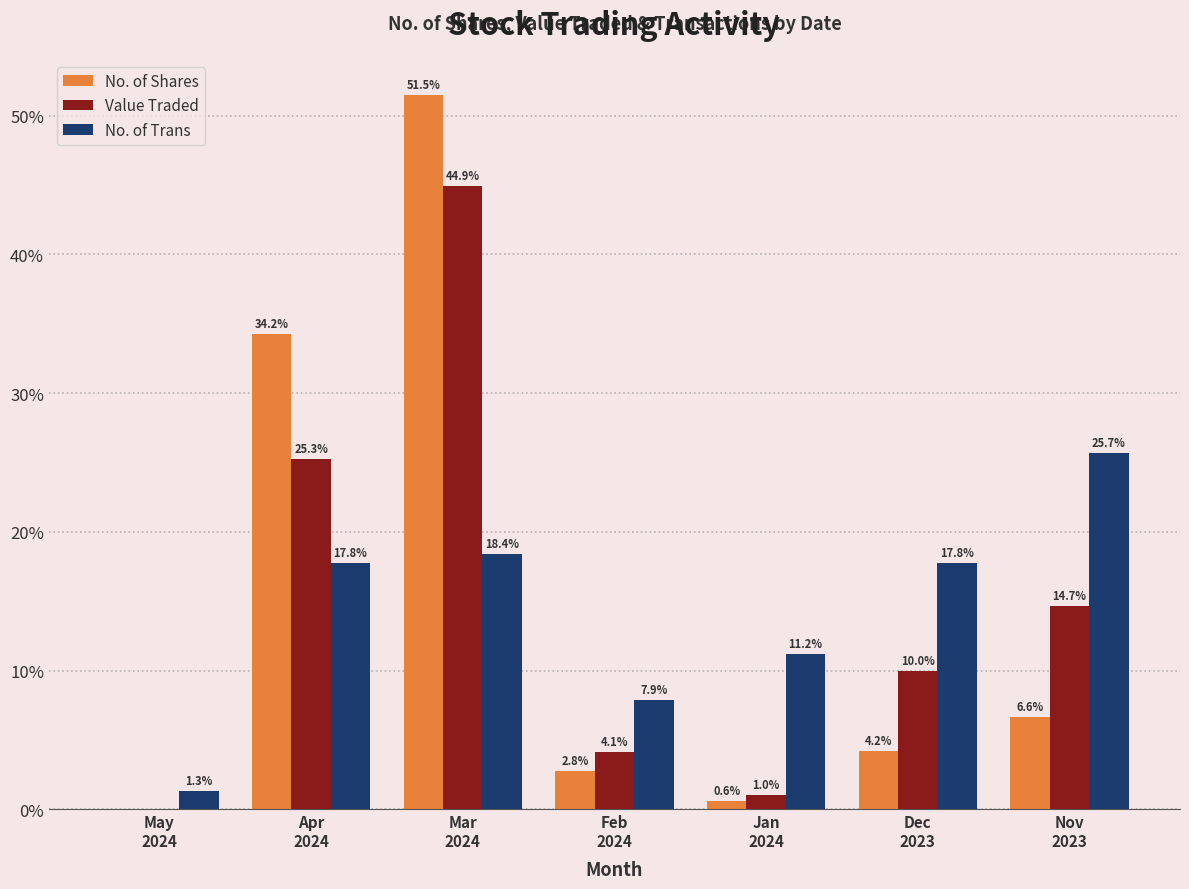

What are all the series names shown in the legend?

No. of Shares, Value Traded, No. of Trans